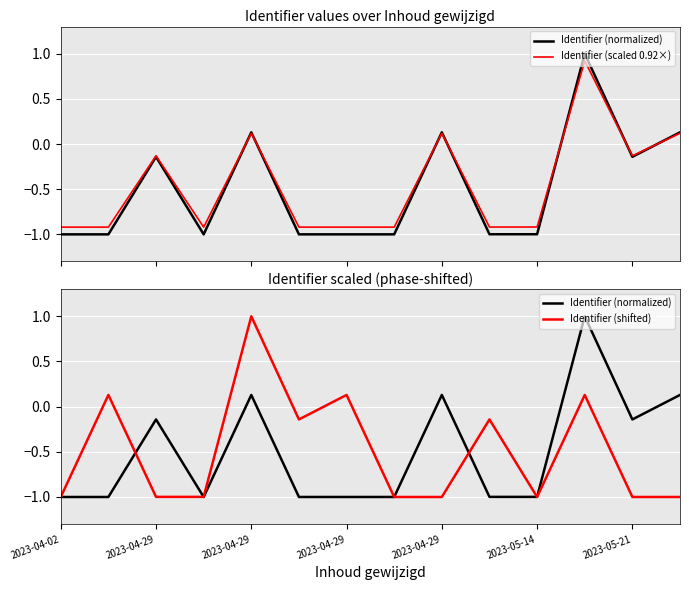

Is it true that Identifier (shifted) equals -1.0 at 2023-05-14?

True